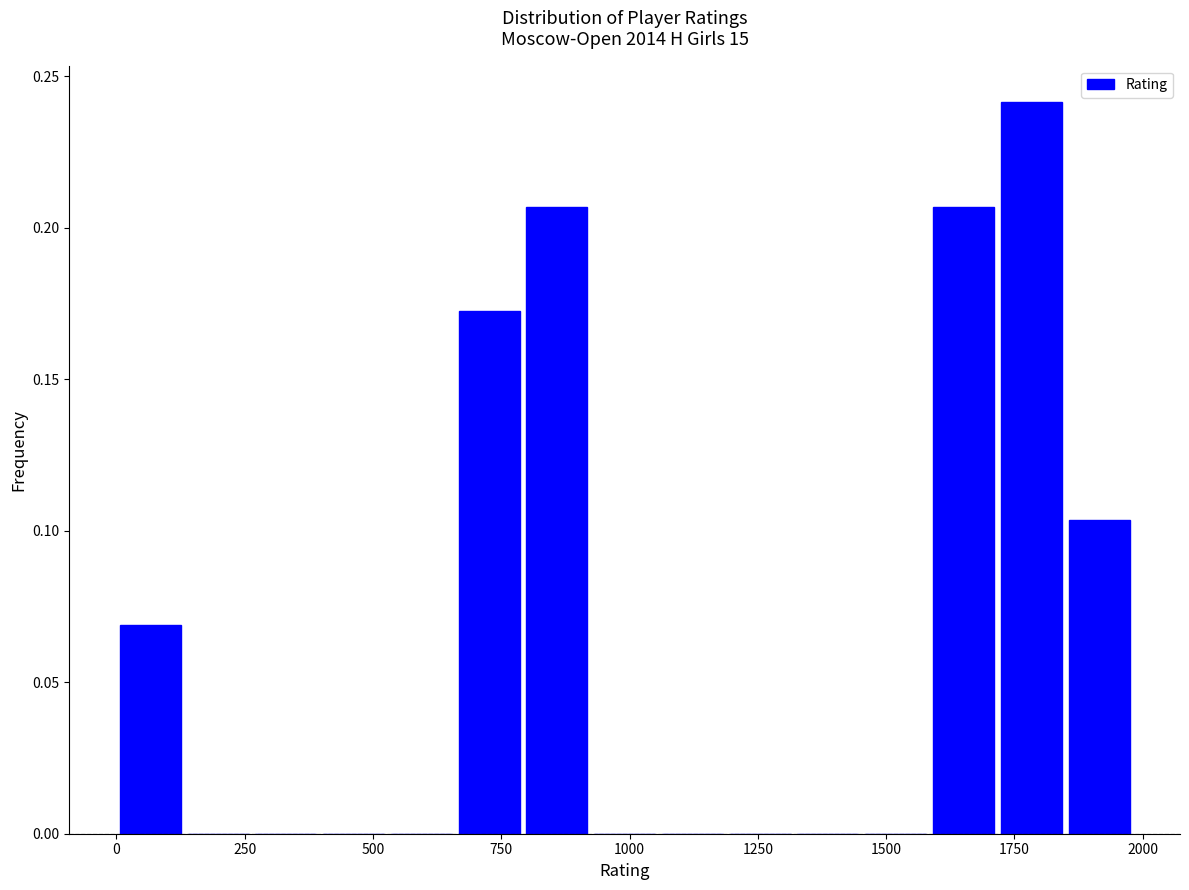

Around what value on the x-axis is the tallest bar? Give the approximate position of its centre, as read against the axis.

1800